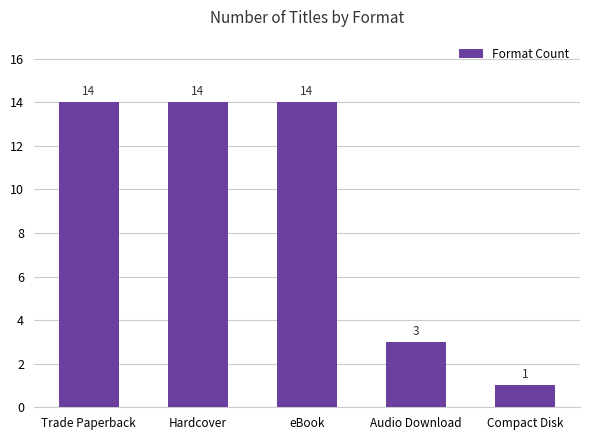

What is the label of the 5th bar from the right?

Trade Paperback